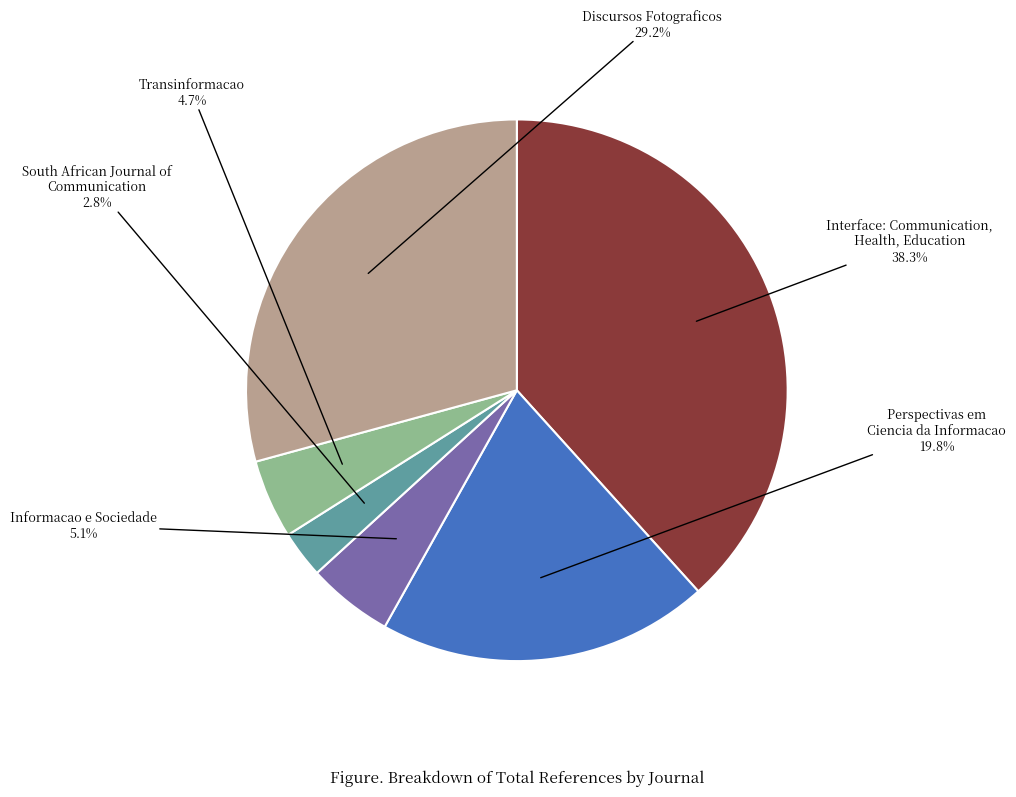

To the nearest percent, what is the average slice percentage?

17%